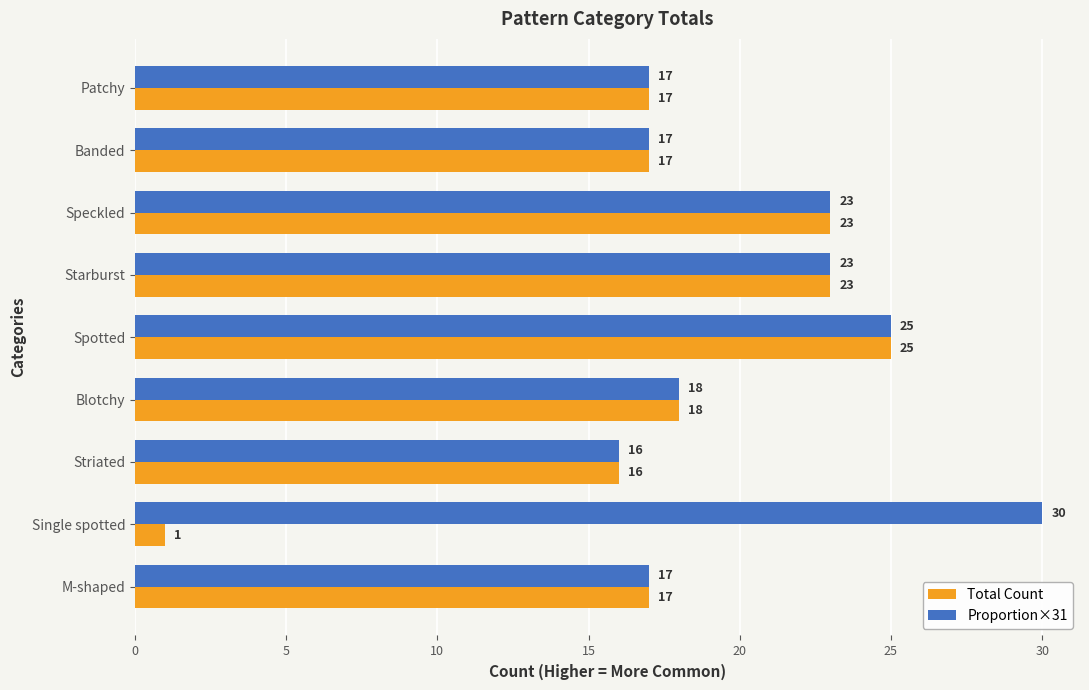

Is it true that Total Count equals 16 at Striated?

True